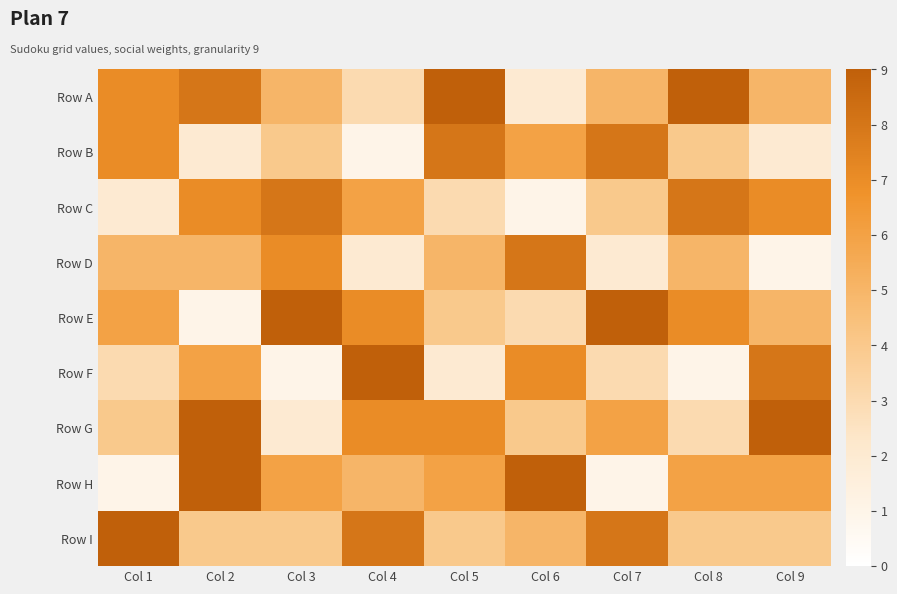

Which label corresponds to the largest value in the chart?

Col 5